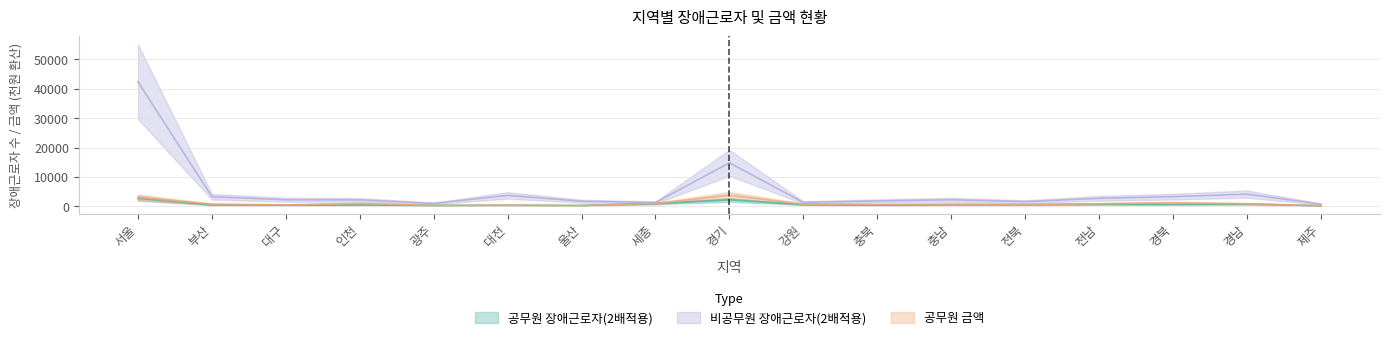

At which category is the sum across all series the highest?

서울